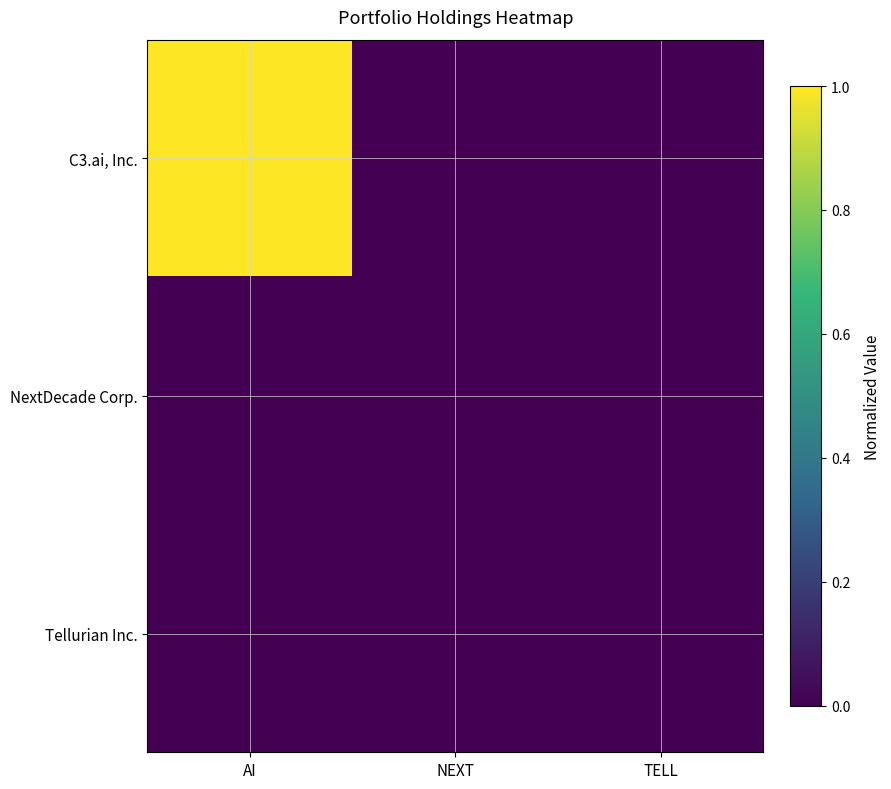

Which series has the largest total across all categories?

C3.ai, Inc.